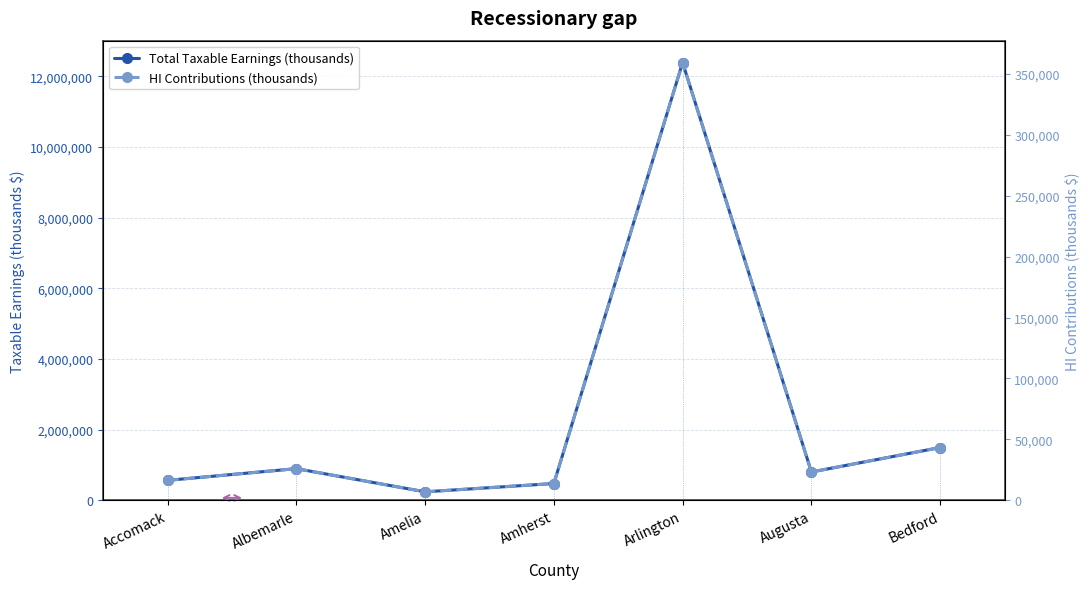

Which series has the widest spread of values?

Total Taxable Earnings (thousands)